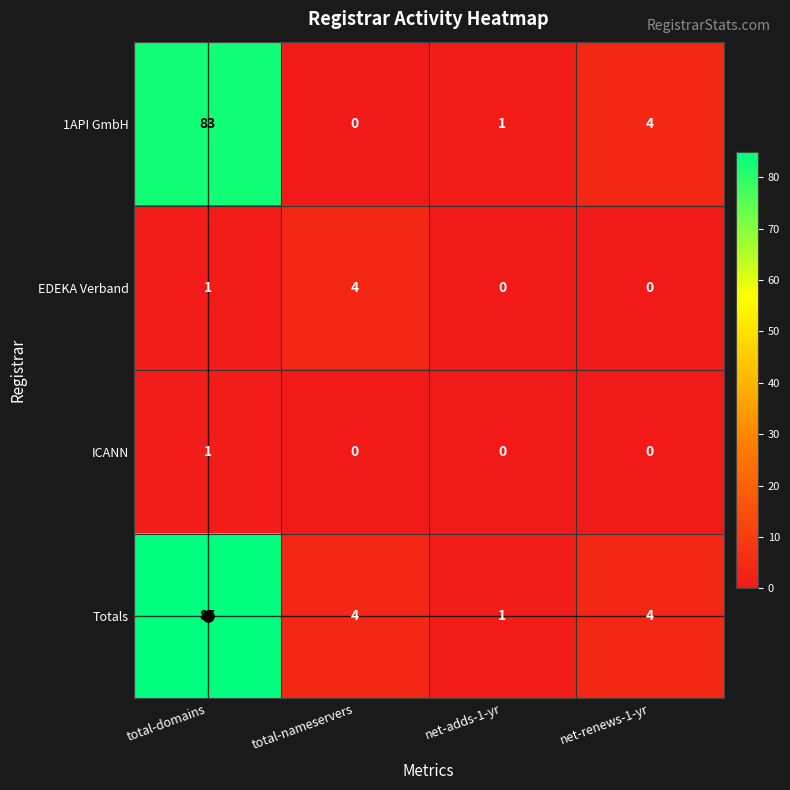

How many categories are shown in the chart?

4